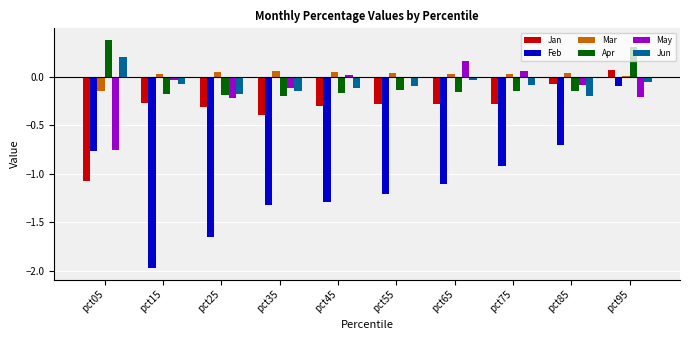

Which category has the highest value in the May series?

pct65